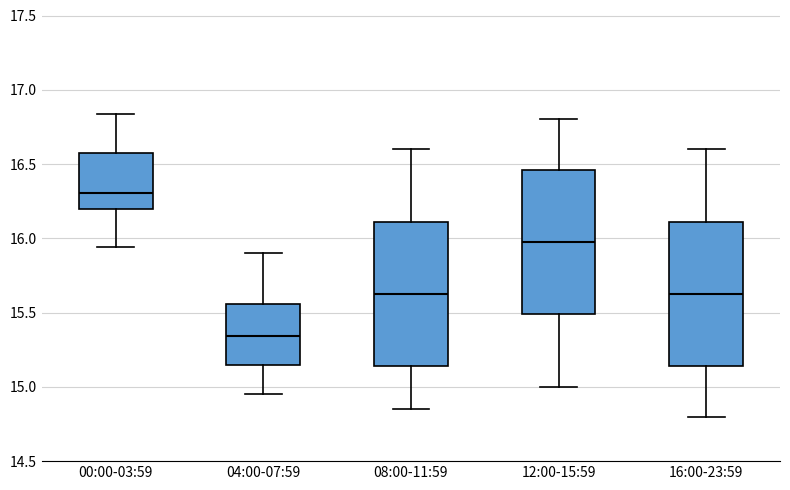

Reading left to right, transcribe this box plot: for each box, give where its median line is, the range the box spans, and where its two whiskers end, as read against the y-axis. The values are not printed on the chart, so give them approximately, as read against the axis.

00:00-03:59: median 16.30, box 16.20 to 16.55, whiskers 15.95 to 16.85
04:00-07:59: median 15.35, box 15.15 to 15.55, whiskers 14.95 to 15.90
08:00-11:59: median 15.65, box 15.15 to 16.10, whiskers 14.85 to 16.60
12:00-15:59: median 16.00, box 15.50 to 16.45, whiskers 15.00 to 16.80
16:00-23:59: median 15.65, box 15.15 to 16.10, whiskers 14.80 to 16.60